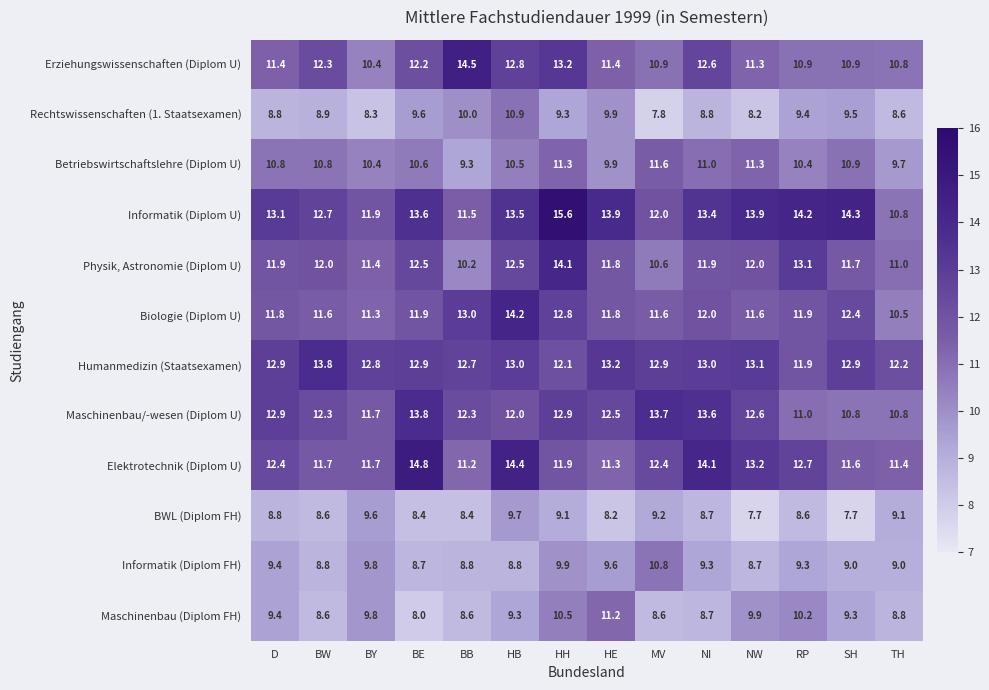

Is the value of Informatik (Diplom FH) at BE greater than the value of Elektrotechnik (Diplom U) at HB?

No